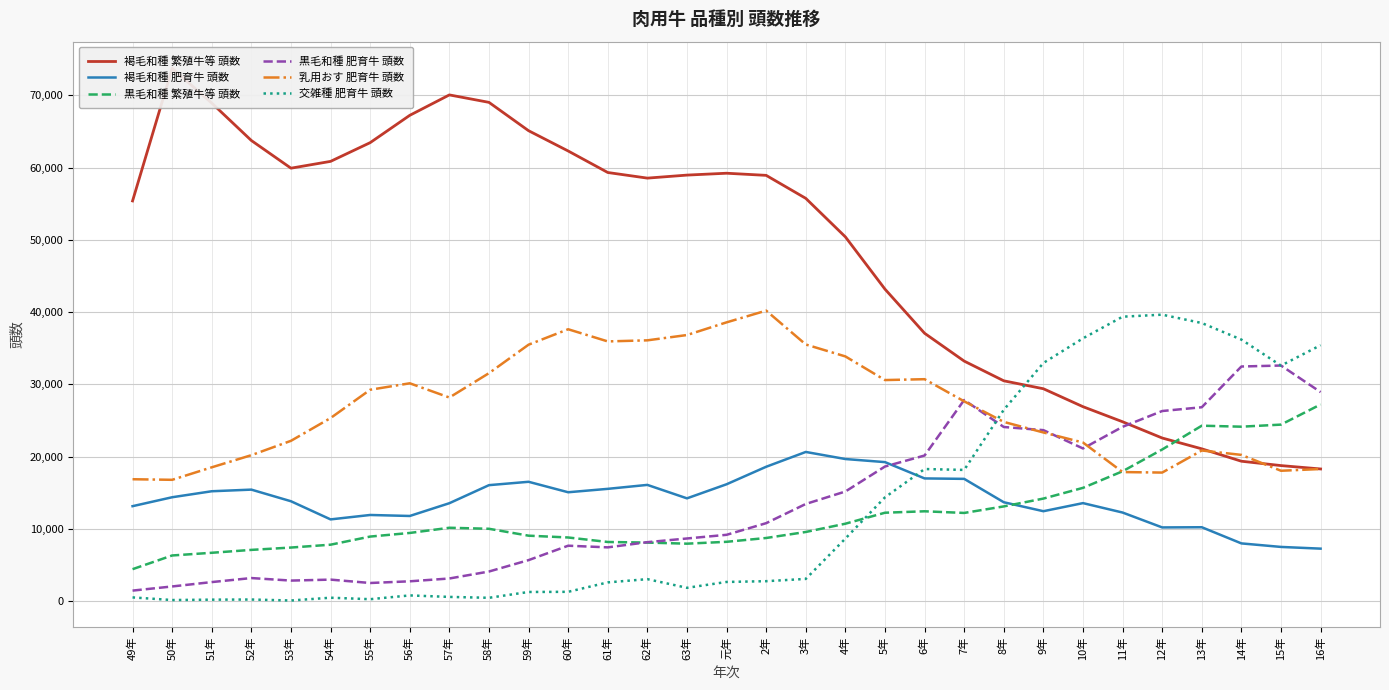

Reading left to right, transcribe all the data shown in this chart.

褐毛和種 繁殖牛等 頭数: 55385	73743	68927	63746	59917	60859	63450	67232	70057	69026	65104	62296	59319	58542	58960	59219	58923	55741	50409	43176	37071	33219	30491	29393	26910	24823	22575	21078	19362	18759	18292
褐毛和種 肥育牛 頭数: 13142	14378	15207	15433	13823	11312	11924	11786	13553	16051	16517	15068	15540	16087	14225	16174	18597	20646	19668	19239	16982	16921	13685	12445	13565	12261	10201	10227	7990	7502	7265
黒毛和種 繁殖牛等 頭数: 4423	6319	6692	7092	7416	7811	8935	9436	10154	10013	9059	8809	8187	8103	7952	8211	8739	9572	10715	12236	12434	12206	13109	14193	15678	17973	20988	24279	24142	24429	27219
黒毛和種 肥育牛 頭数: 1458	2031	2637	3194	2845	2978	2511	2744	3134	4098	5676	7671	7443	8159	8670	9179	10791	13448	15172	18631	20153	27837	24100	23664	21128	24124	26310	26834	32471	32607	28929
乳用おす 肥育牛 頭数: 16870	16790	18520	20200	22186	25336	29253	30148	28179	31551	35490	37626	35943	36093	36827	38581	40205	35516	33866	30594	30716	27651	24803	23342	21949	17863	17793	20846	20240	18043	18283
交雑種 肥育牛 頭数: 515	152	205	223	90	472	269	791	585	462	1268	1289	2595	3043	1843	2655	2761	3075	8659	14366	18283	18159	26481	32958	36371	39364	39644	38487	36194	32595	35420